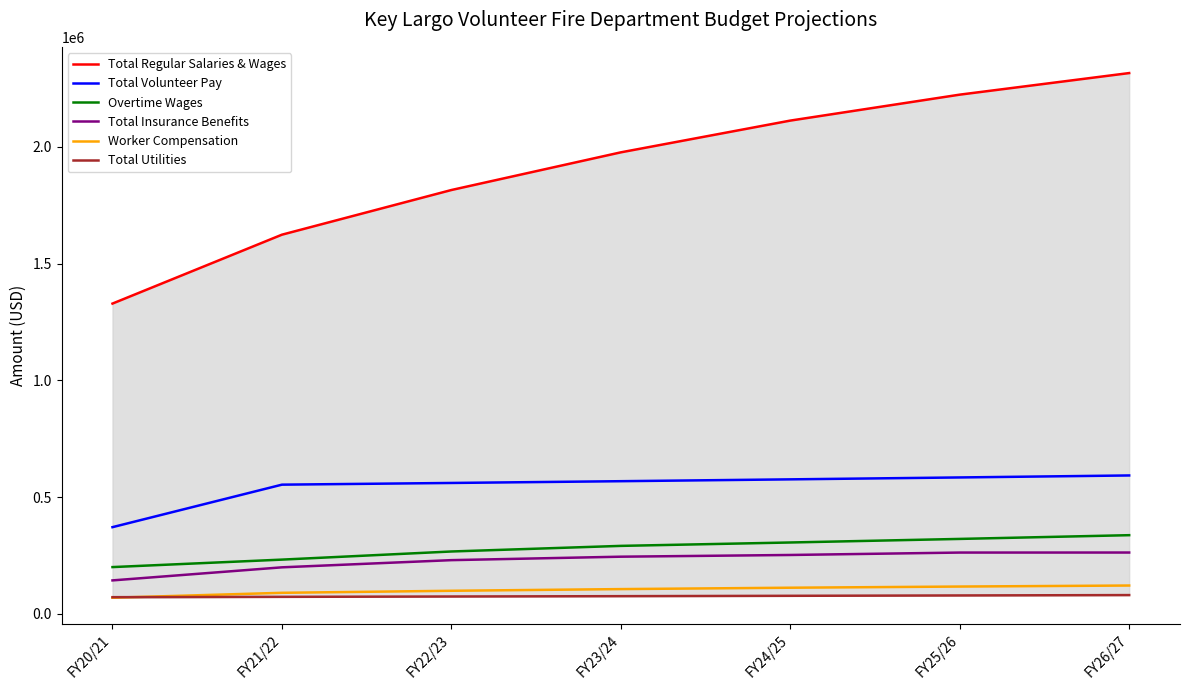

Is the value of Total Utilities at FY26/27 greater than the value of Total Volunteer Pay at FY26/27?

No